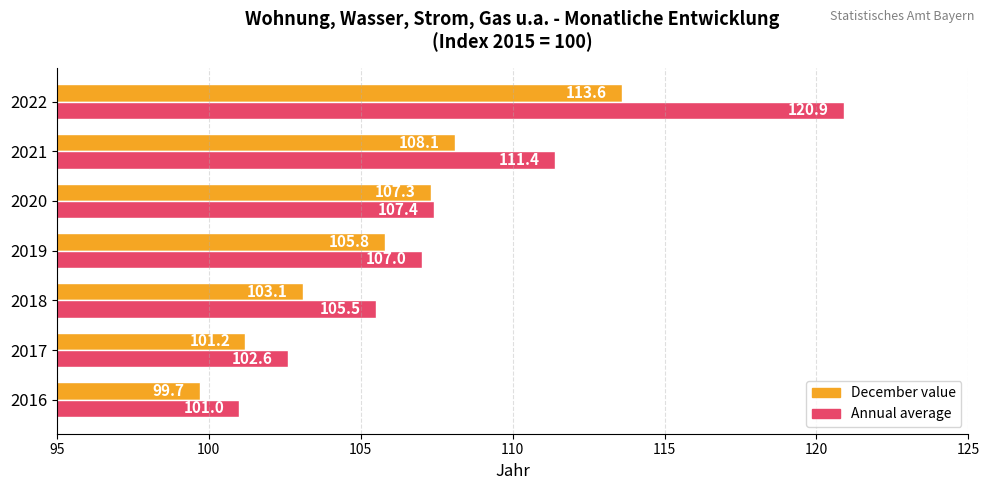

What is the spread (max minus min) of values at 2019?

1.2